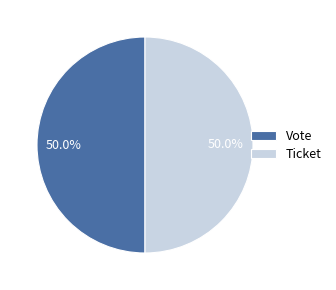

What is the ratio of the value at Ticket to the value at Vote?

1.0